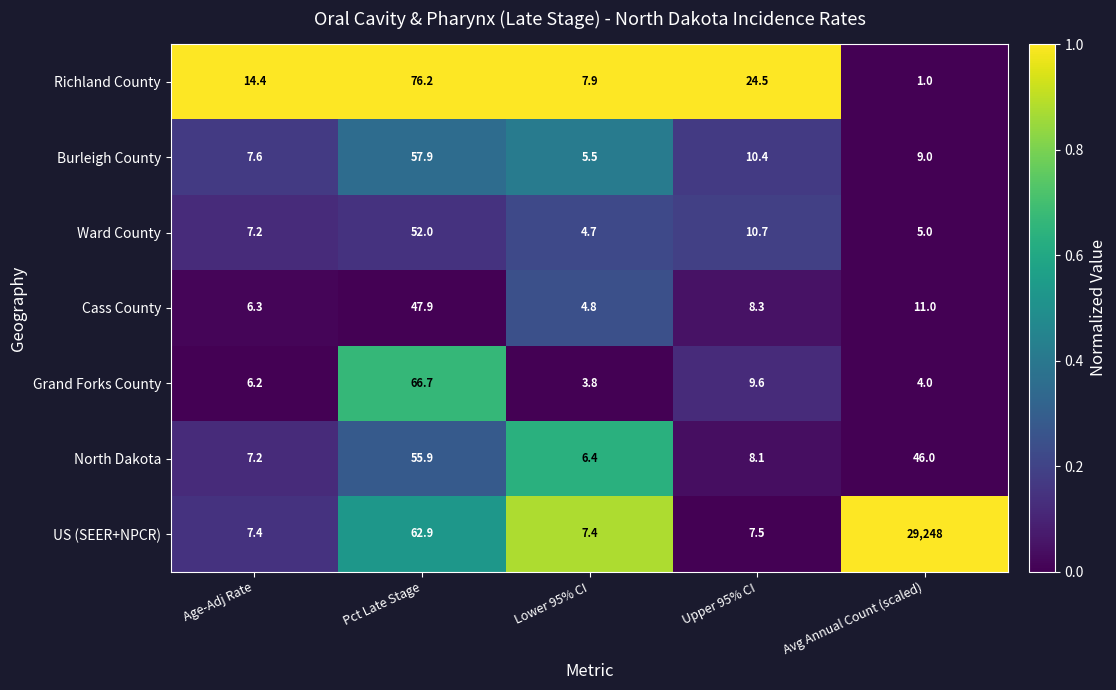

What is the total value across all series at Avg Annual Count (scaled)?

29324.0